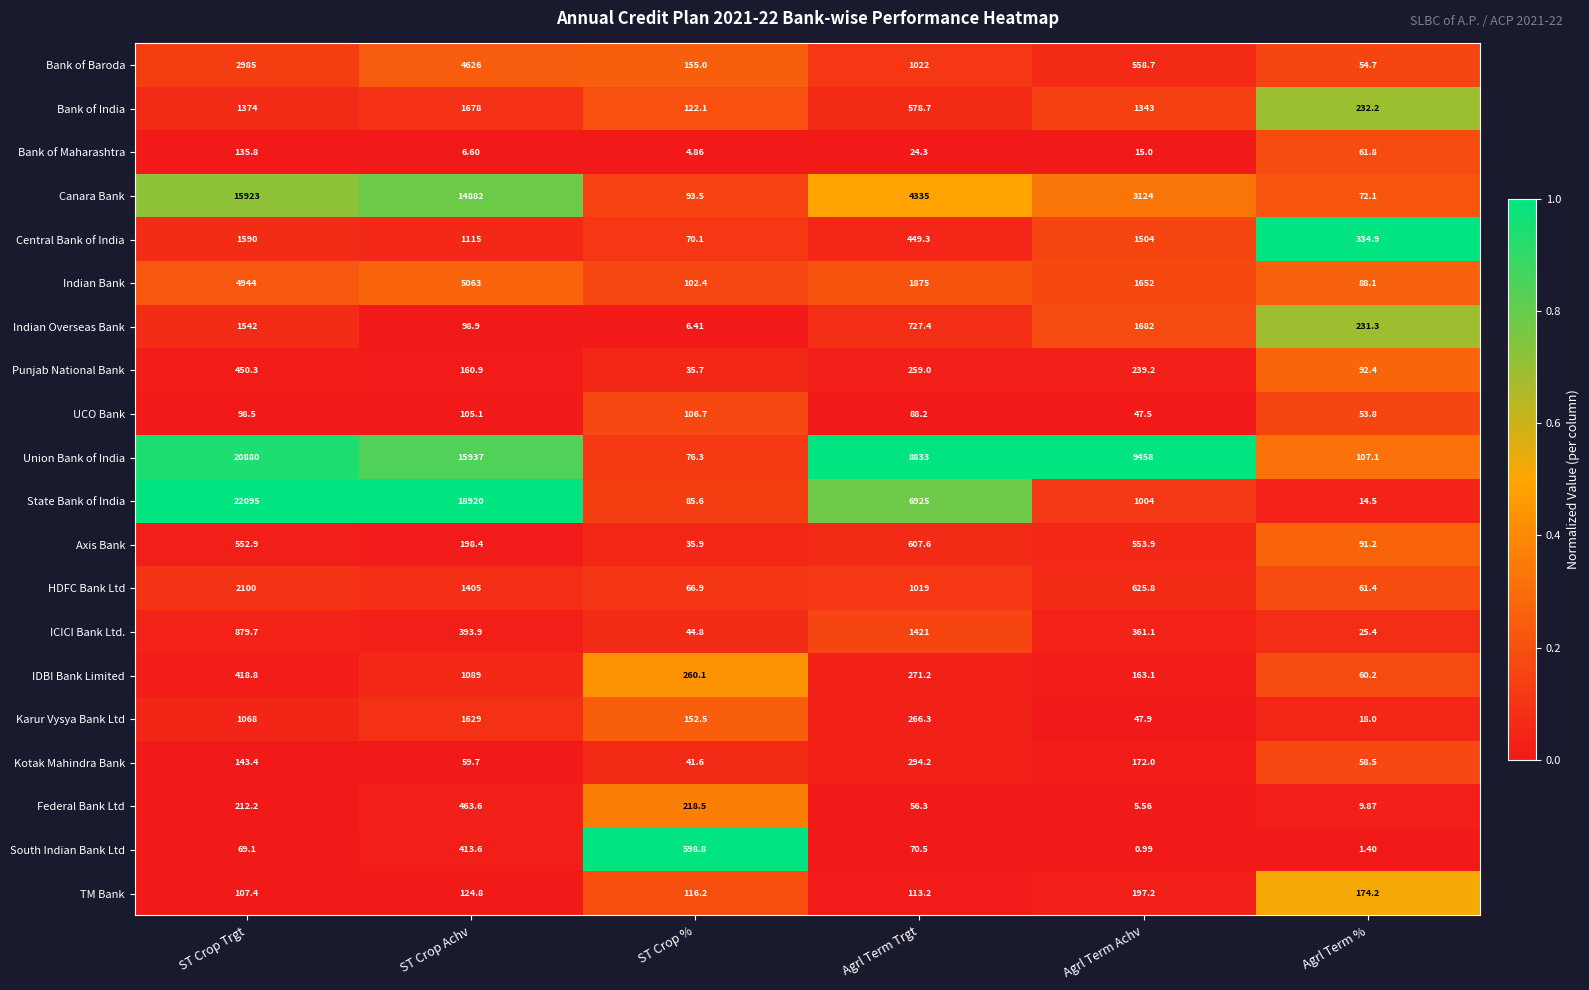

At which category is the sum across all series the highest?

ST Crop Trgt